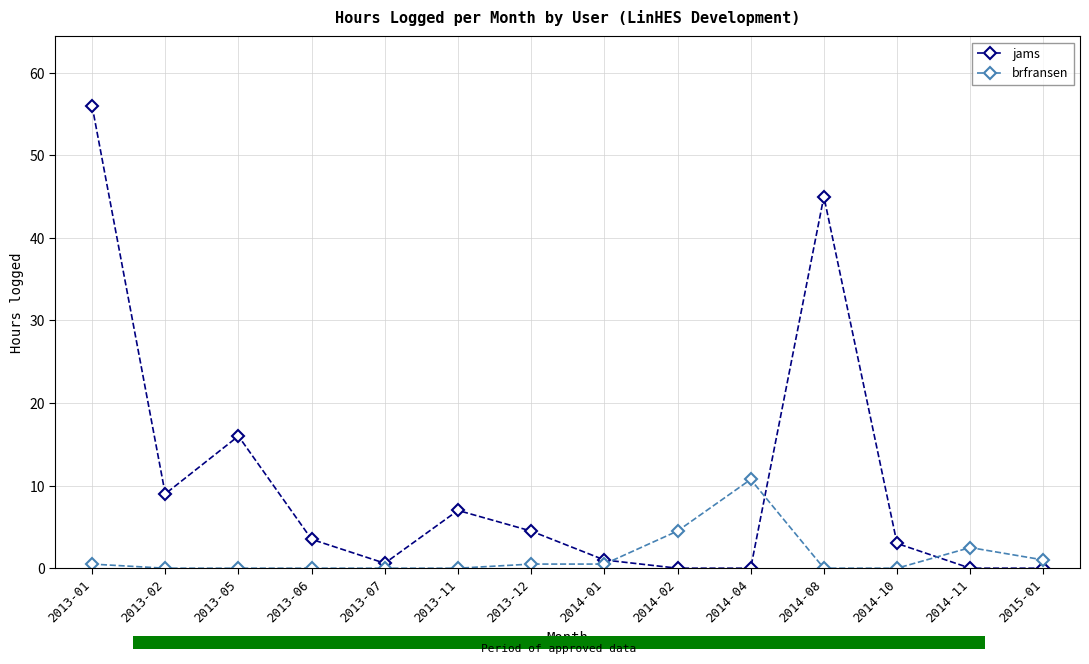

At which category is the sum across all series the highest?

2013-01